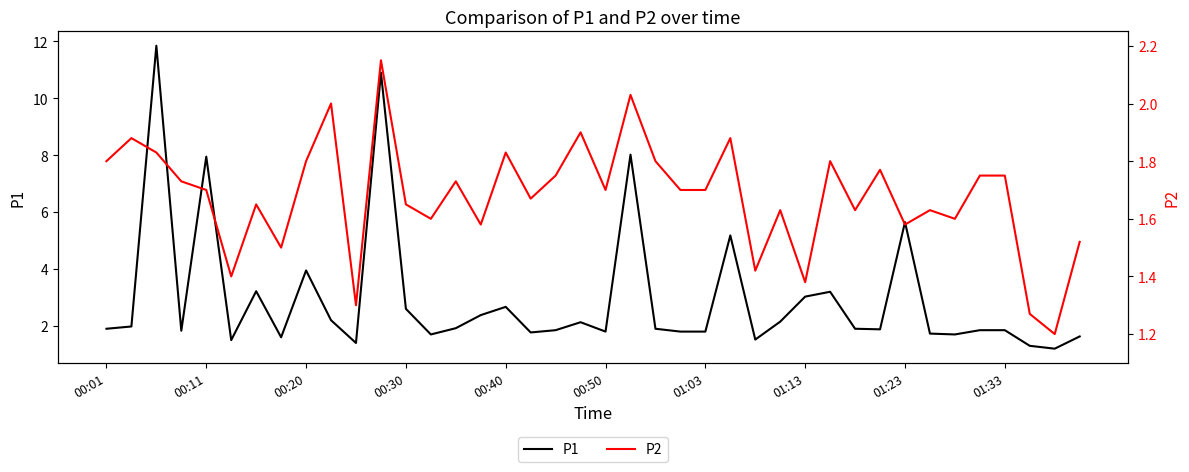

How many lines are shown in the chart?

2